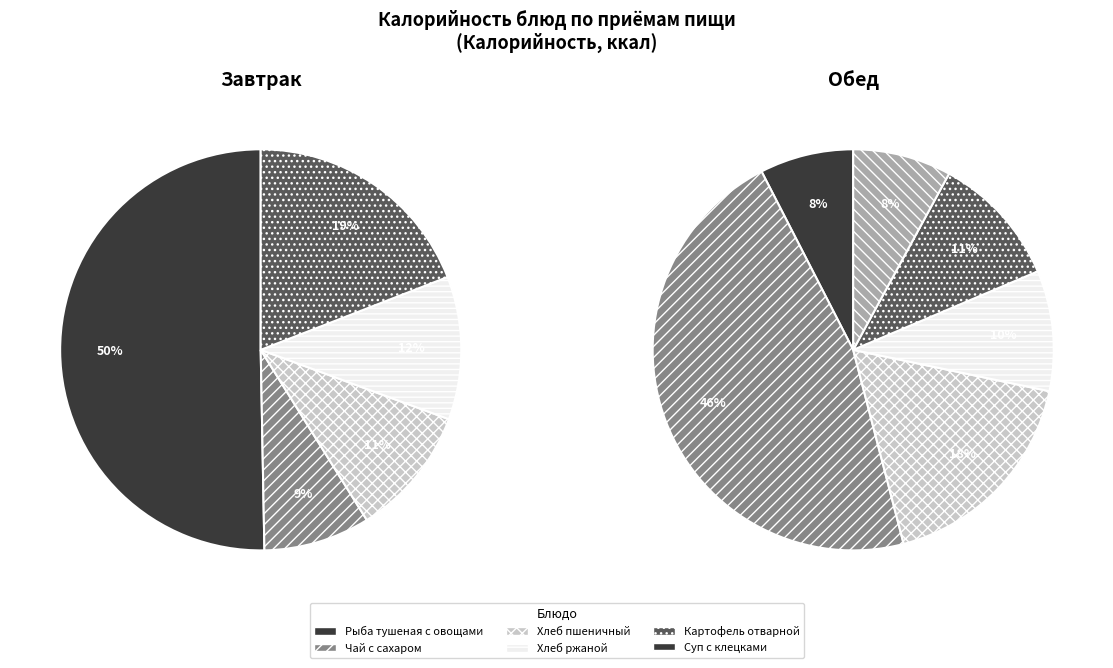

Which series has the largest range (max minus min)?

Завтрак